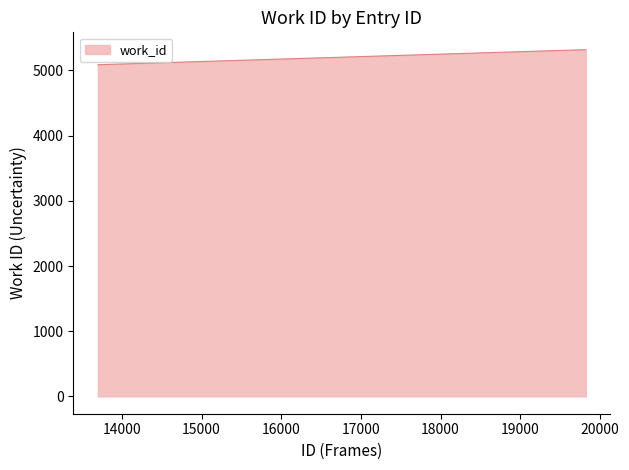

What is the difference between the second highest and minimum values?

231